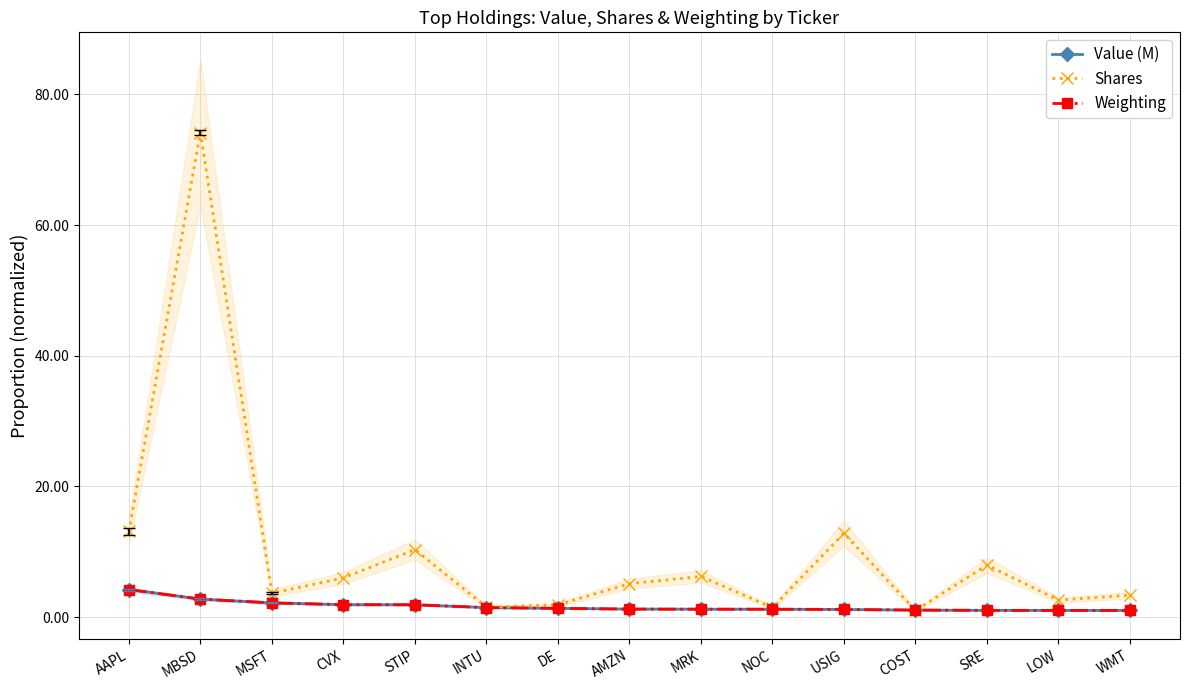

At which category does Shares reach its first local valley?

MSFT